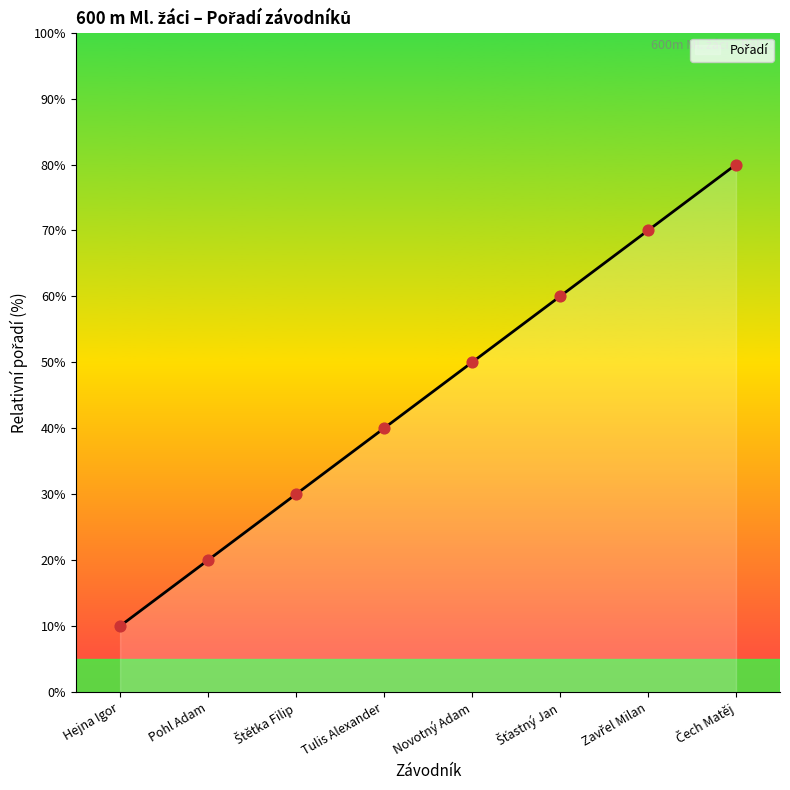

What is the change in value from Pohl Adam to Šťastný Jan?

+40